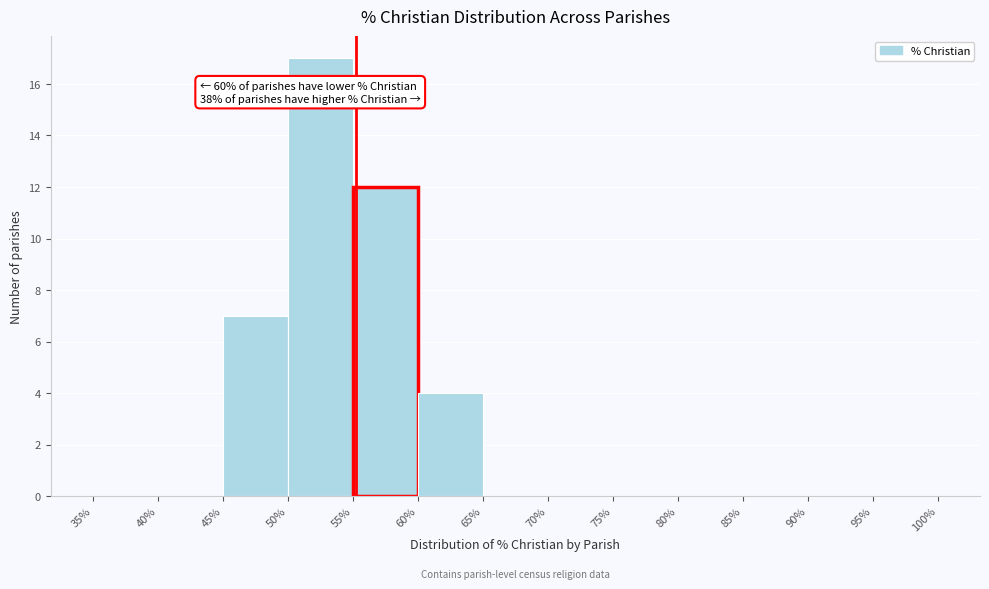

Which range on the x-axis has the tallest bar?

50% to 55%